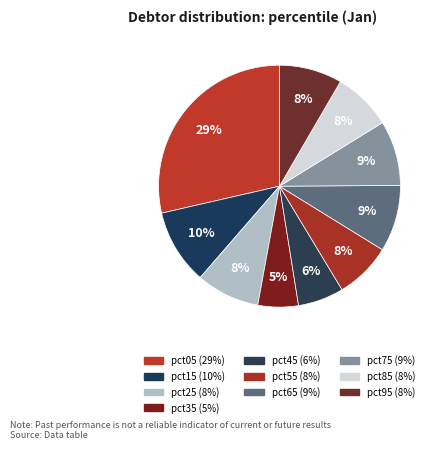

What is the smallest slice in the pie chart?

pct35